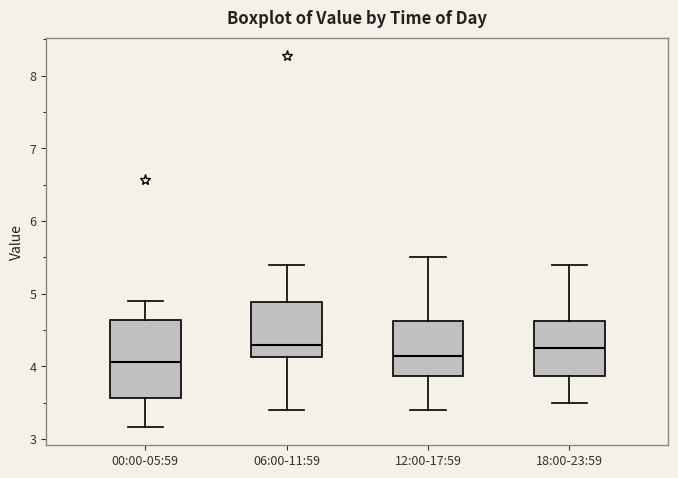

Where is the upper edge of the box for 18:00-23:59 on the y-axis? The values are not printed on the chart, so give them approximately, as read against the axis.

4.6